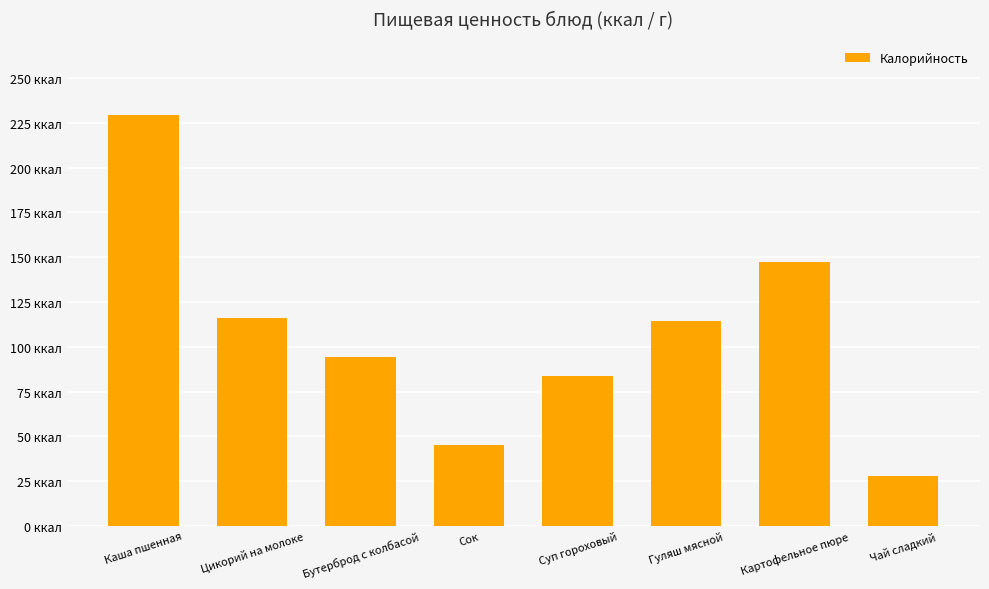

What is the change in value from Бутерброд с колбасой to Чай сладкий?

-66.2